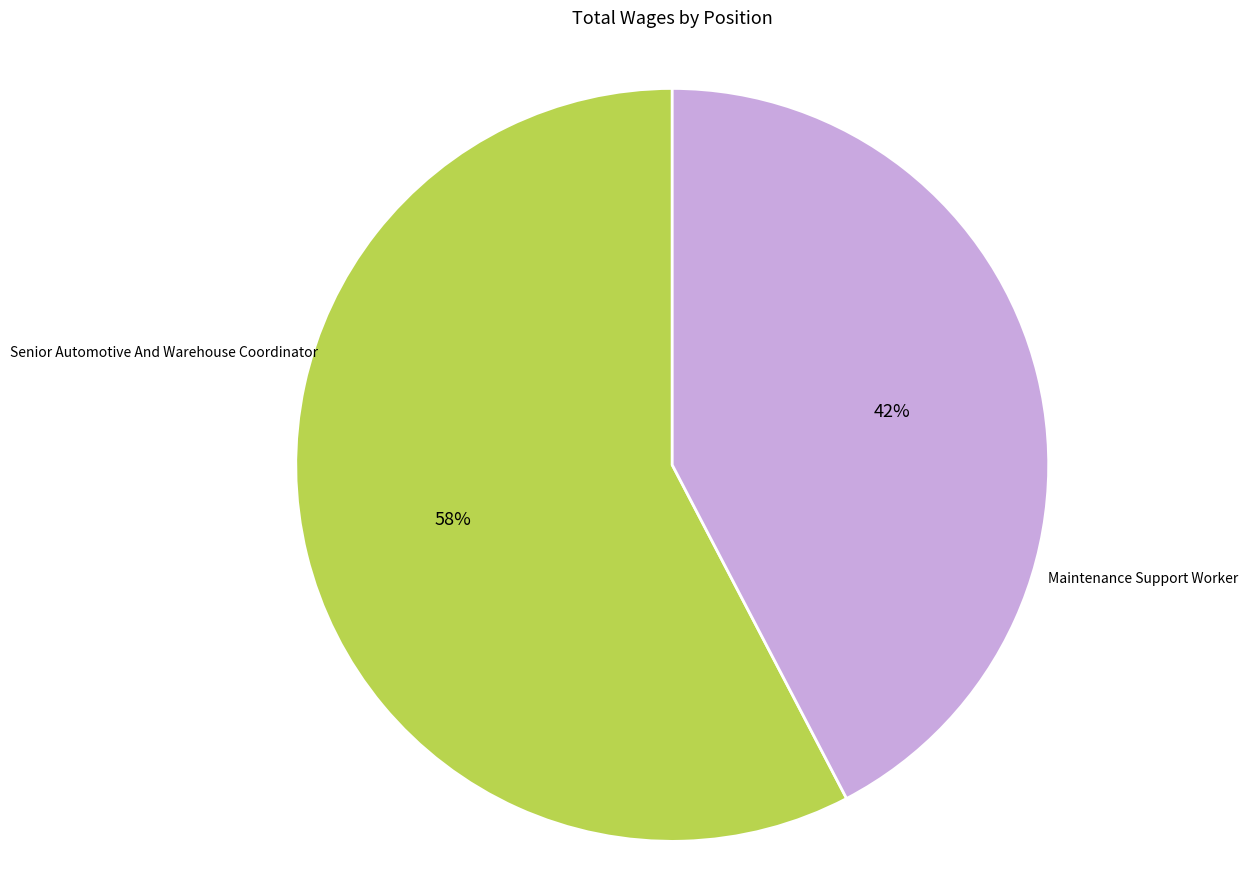

To the nearest percent, what is the average slice percentage?

50%